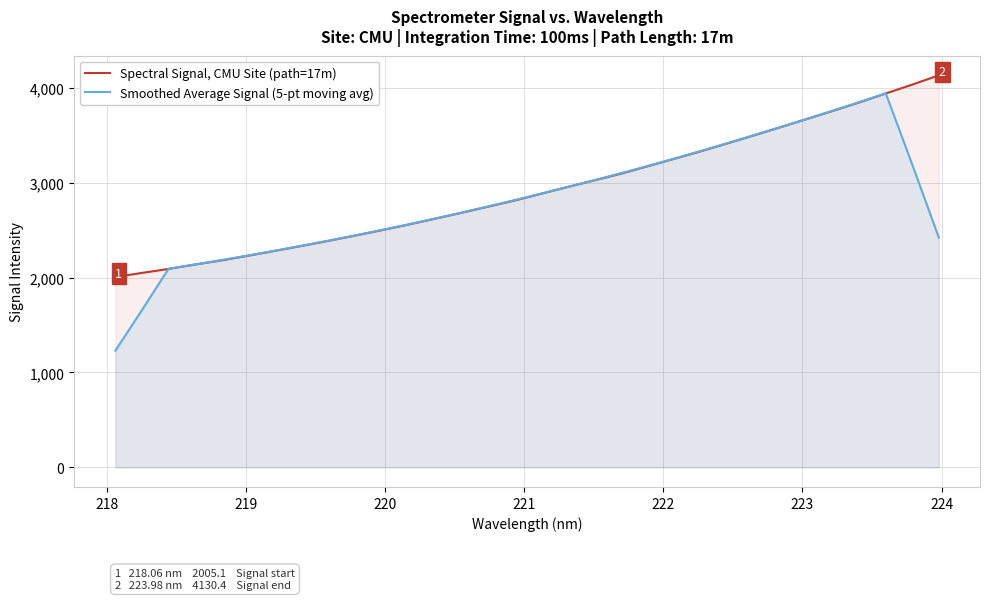

Which series has the largest range (max minus min)?

Smoothed Average Signal (5-pt moving avg)